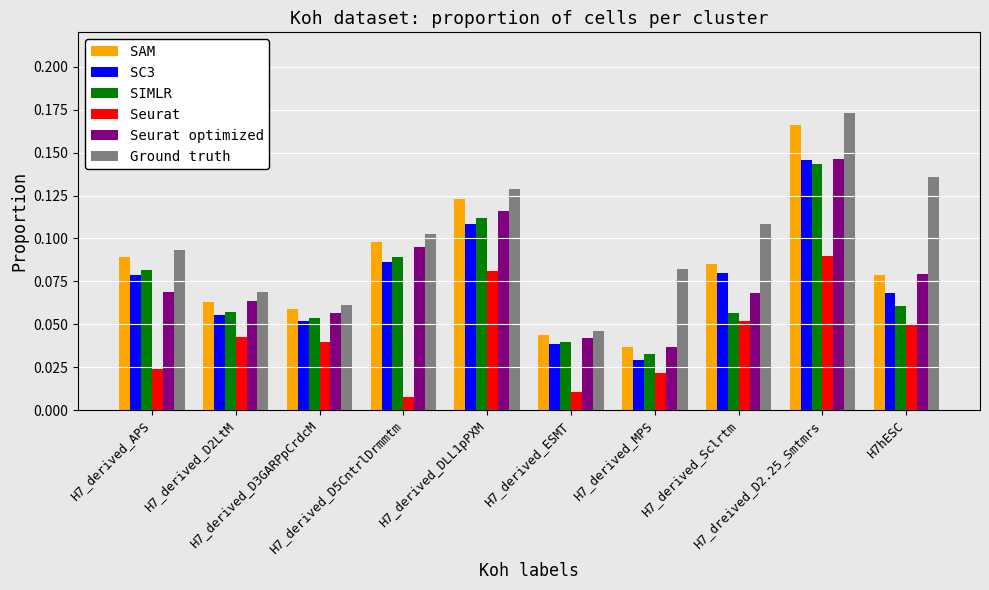

Which series has the largest total across all categories?

Ground truth